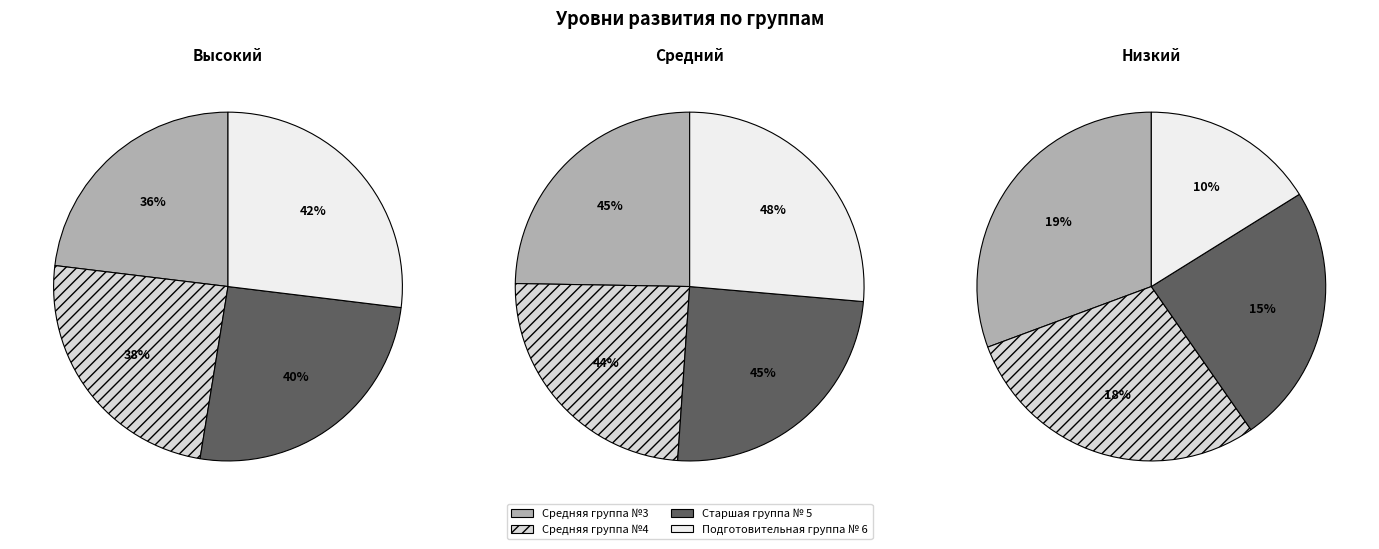

How many slices are in this pie chart?

4